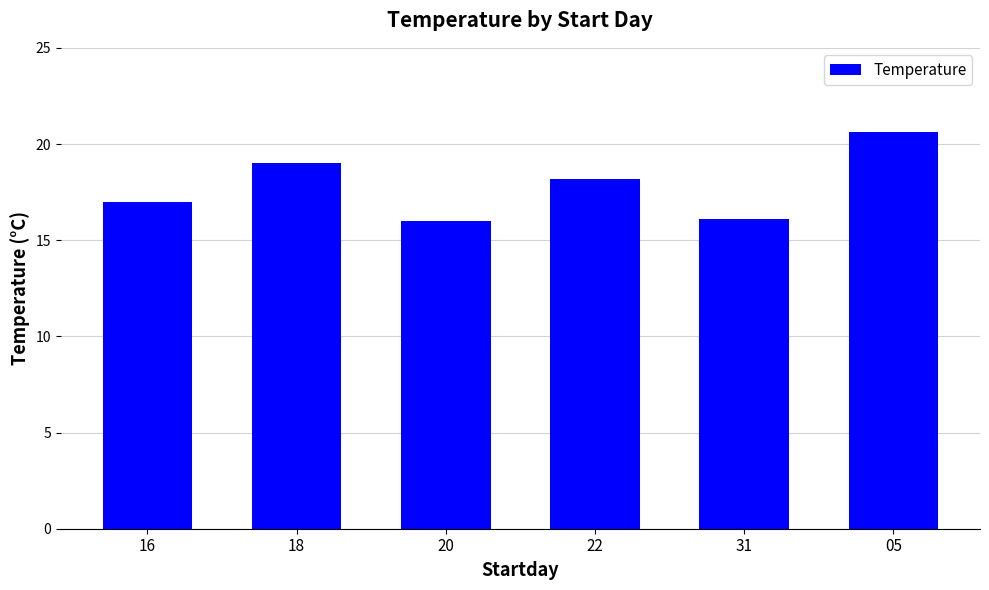

True or false: the data shows 16.1 at 31.

True